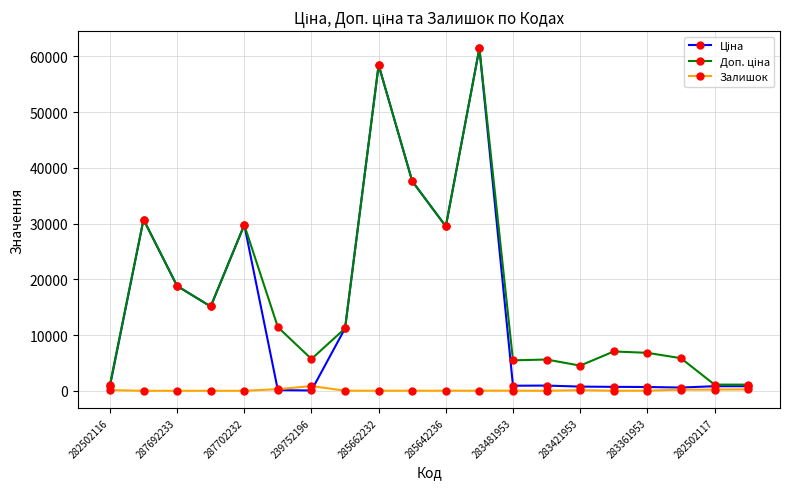

At how many categories does at least one series exceed 12257?

8